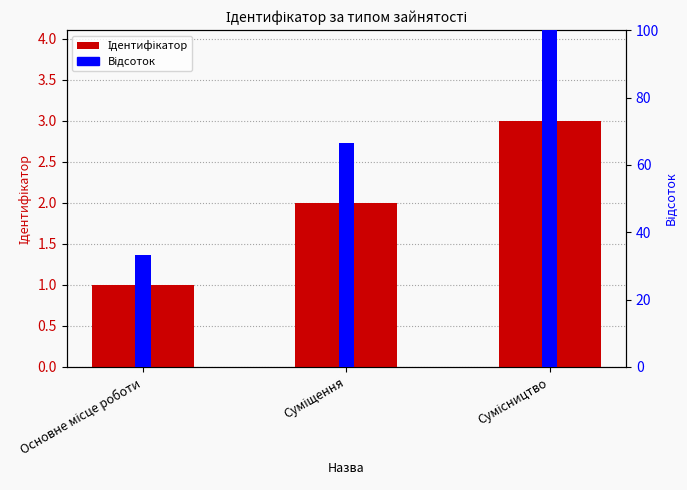

List the labels in order of value, largest first.

Сумісництво, Суміщення, Основне місце роботи